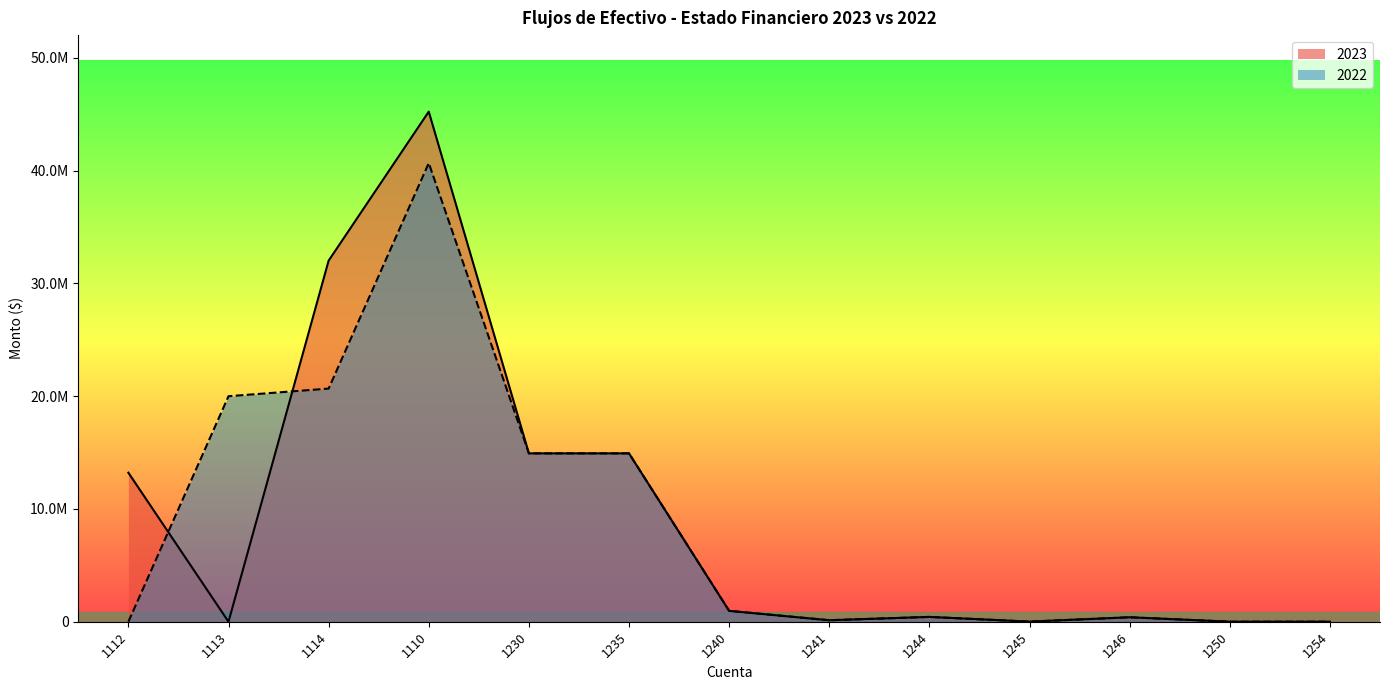

How many series are shown in this chart?

2